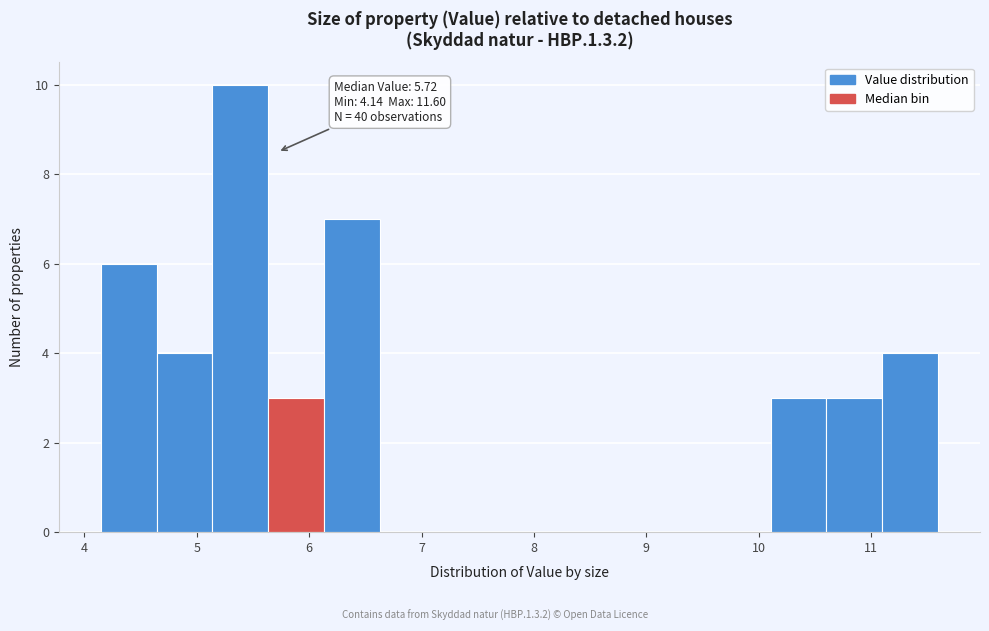

Over which range of the x-axis is the bar tallest?

5.1 to 5.6